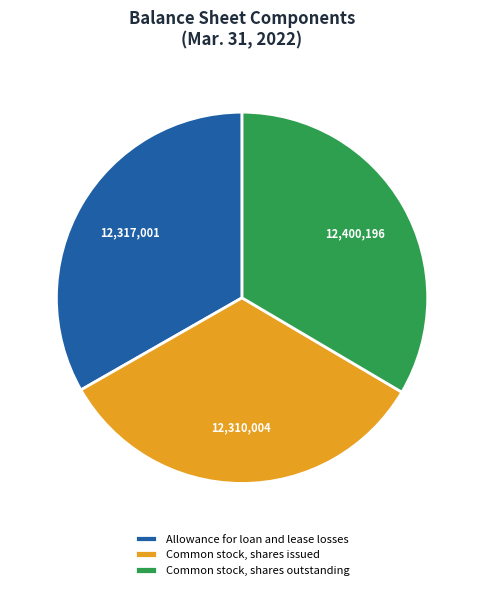

The Common stock, shares outstanding slice represents 44% of the pie. True or false?

False